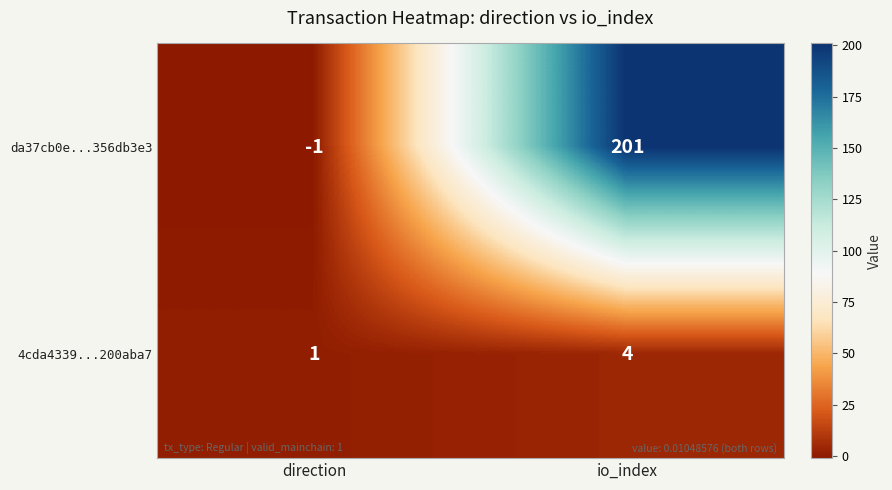

What is the difference between the maximum and minimum values in the 4cda4339...200aba7 series?

3